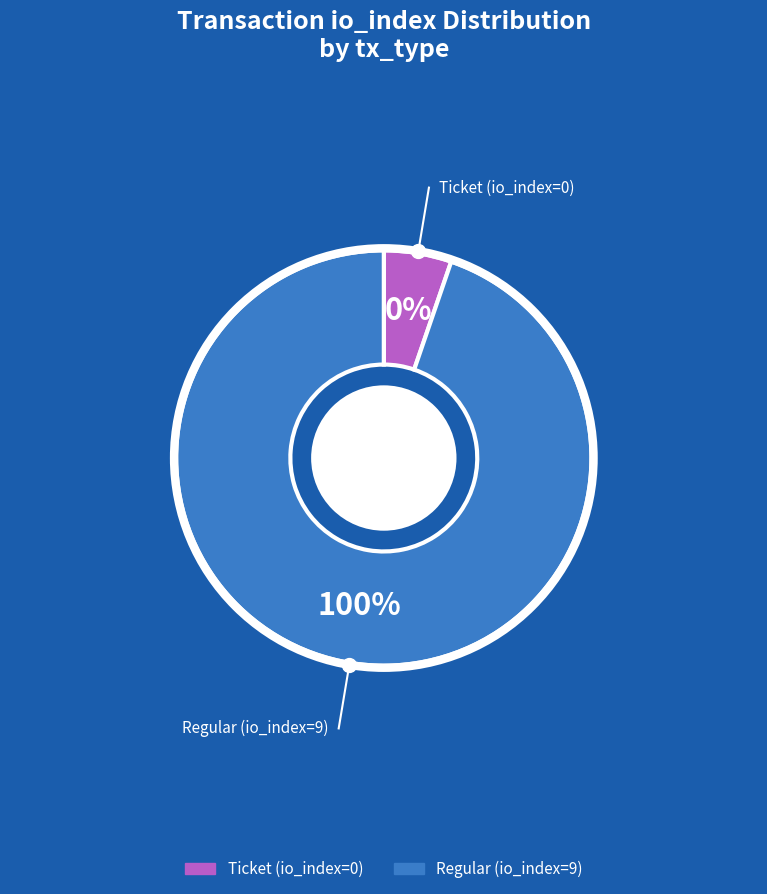

Rank the categories by value from highest to lowest.

Regular (io_index=9), Ticket (io_index=0)